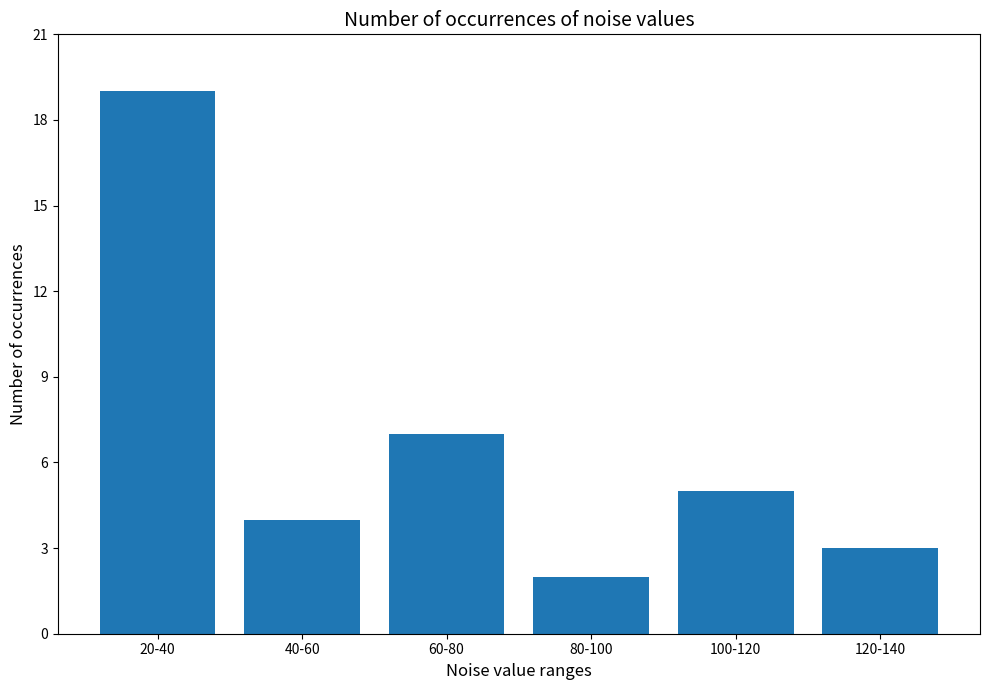

What is the label of the 6th bar from the right?

20-40